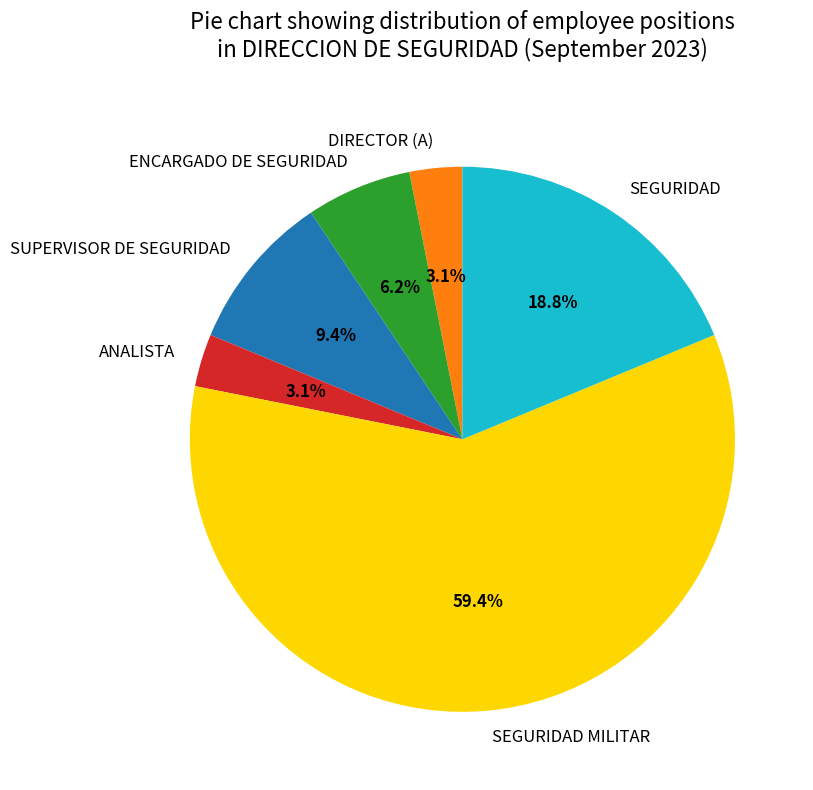

Approximately how many times larger is the value at SUPERVISOR DE SEGURIDAD compared to SEGURIDAD MILITAR?

0.2